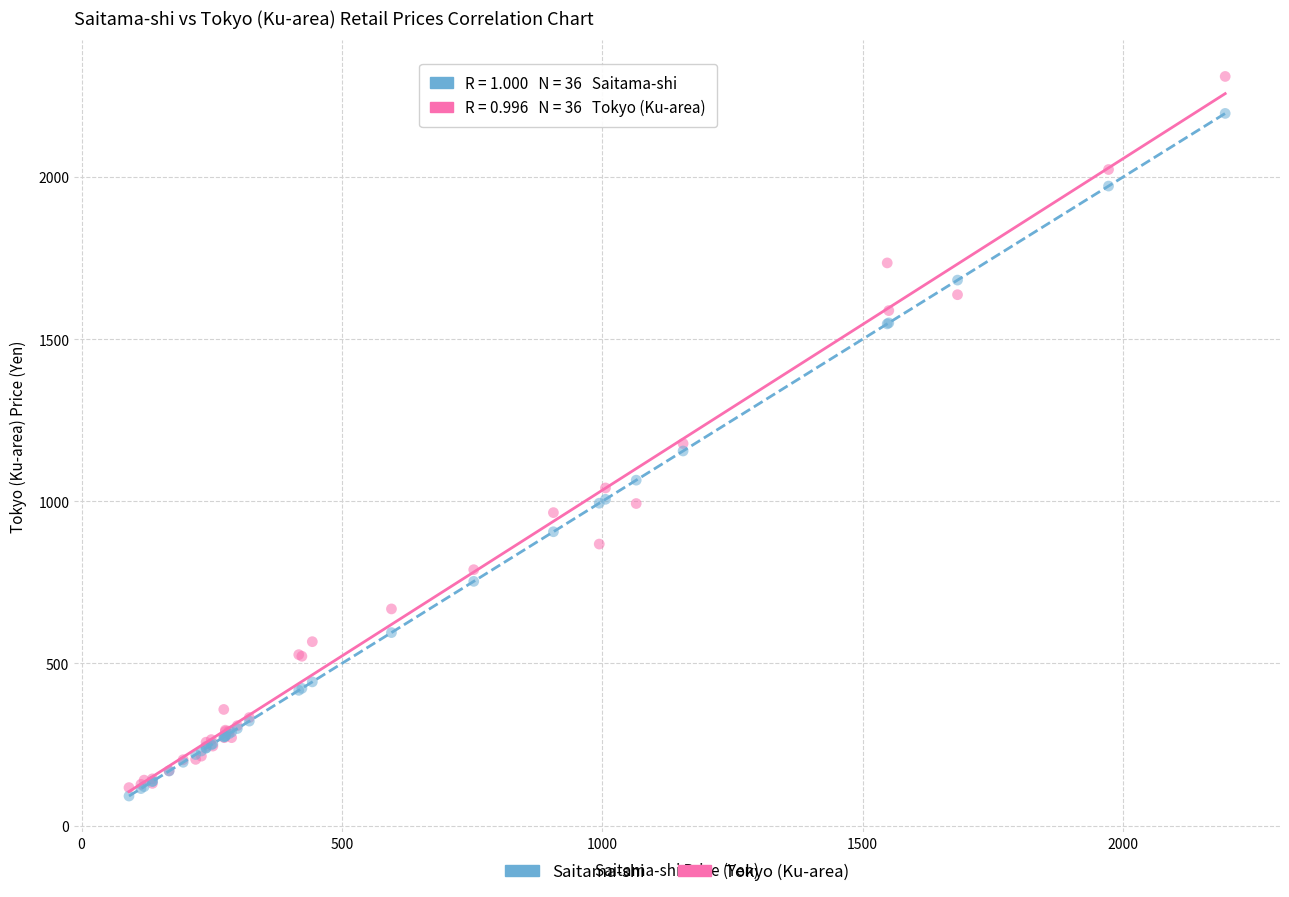

What are all the series names shown in the legend?

Saitama-shi, Tokyo (Ku-area)